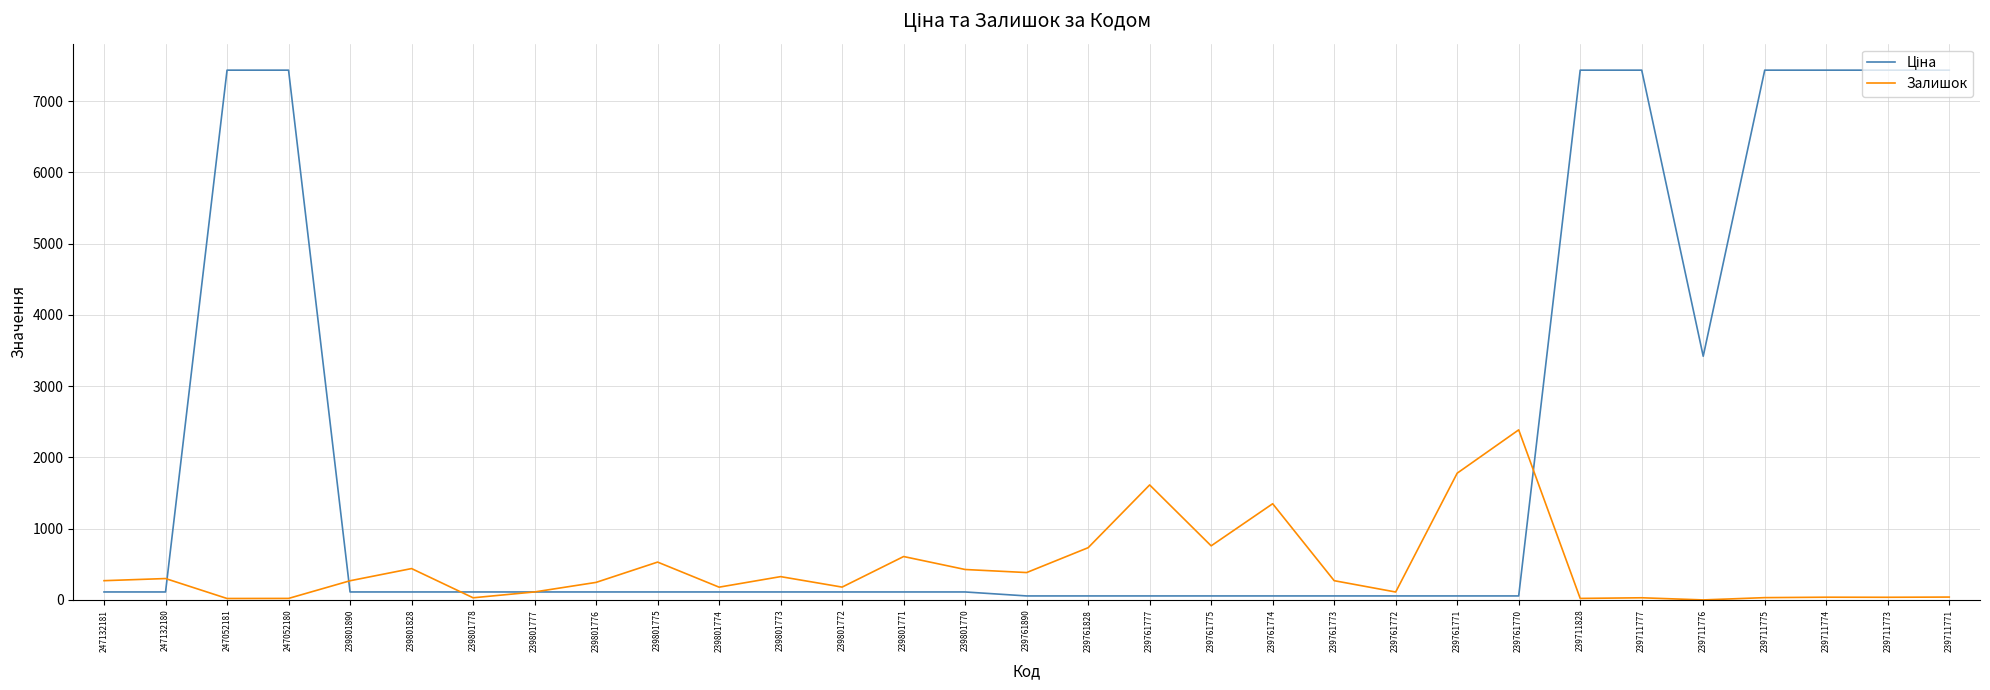

Where is Залишок nearest to the value 1193?

239761774